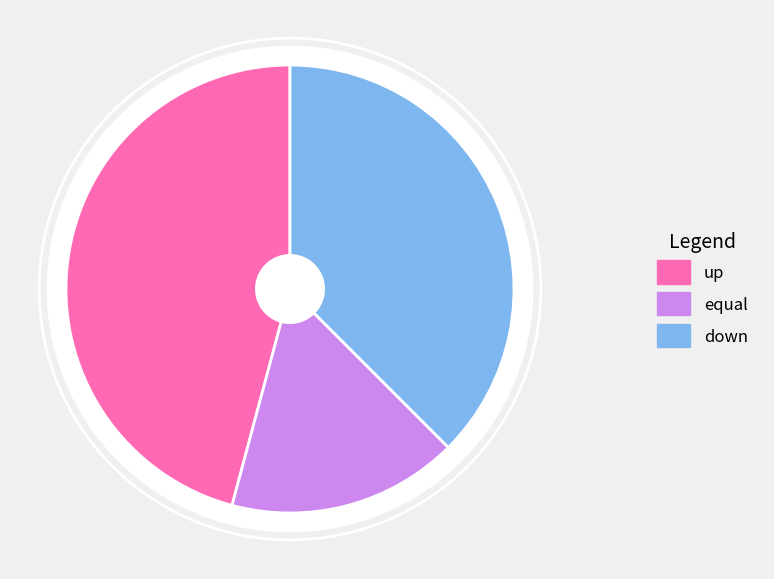

To the nearest percent, what is the combined percentage of down and equal?

54%